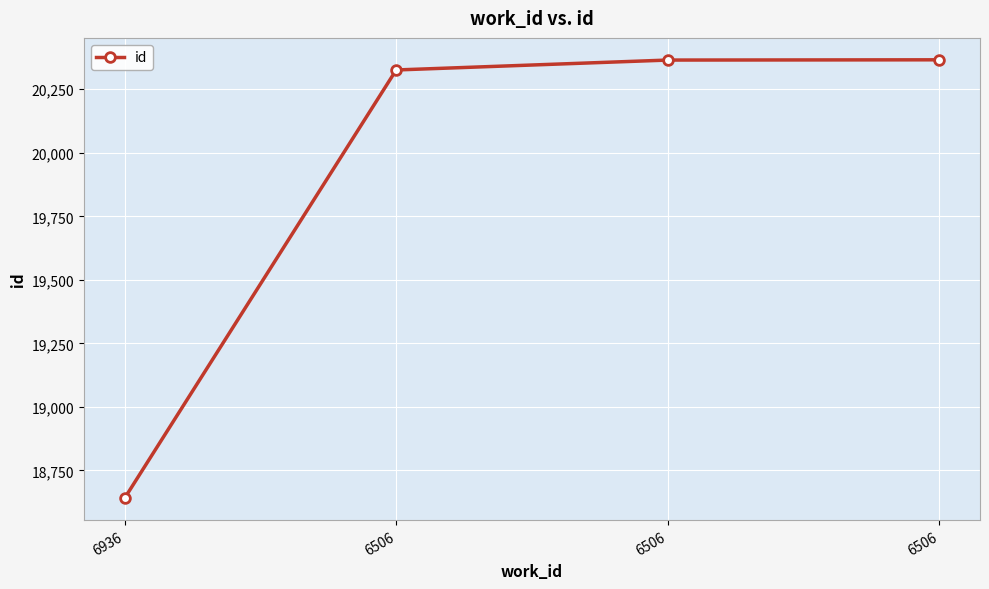

List the labels in order of value, smallest first.

6936, 6506, 6506, 6506